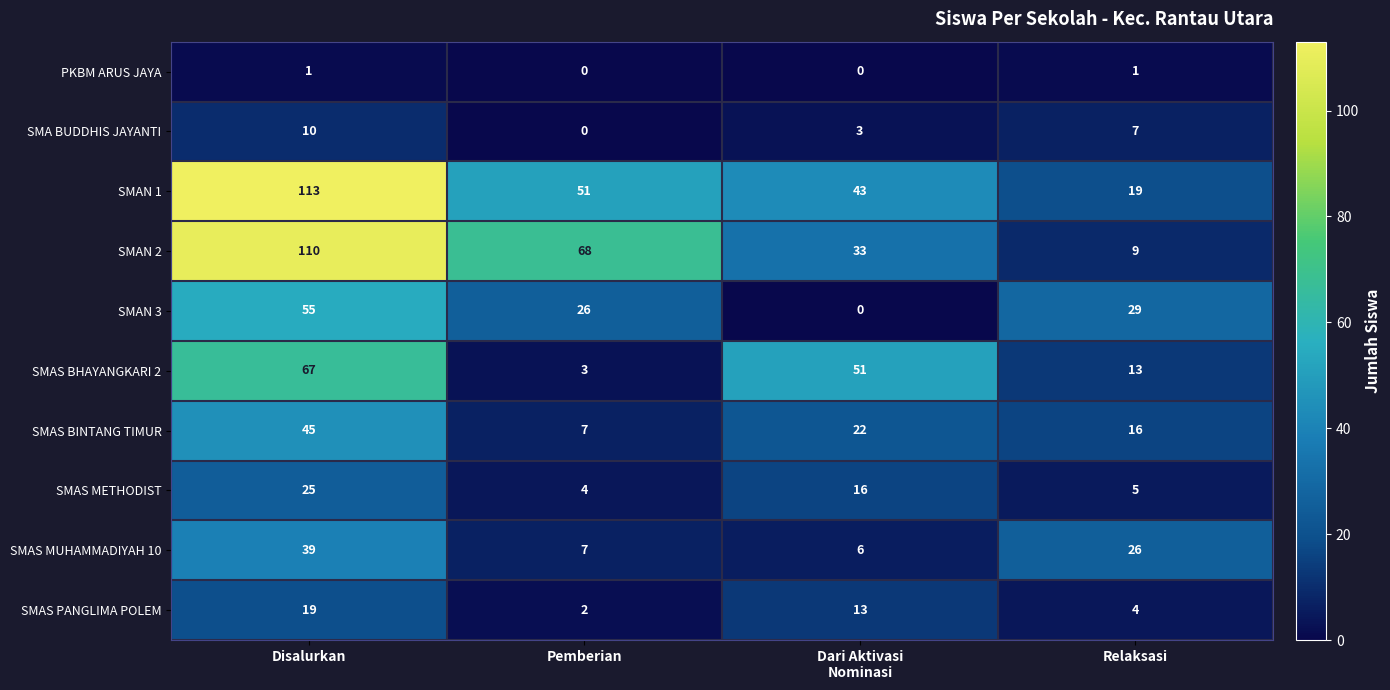

What is the difference between the maximum and minimum values in the SMAS PANGLIMA POLEM series?

17